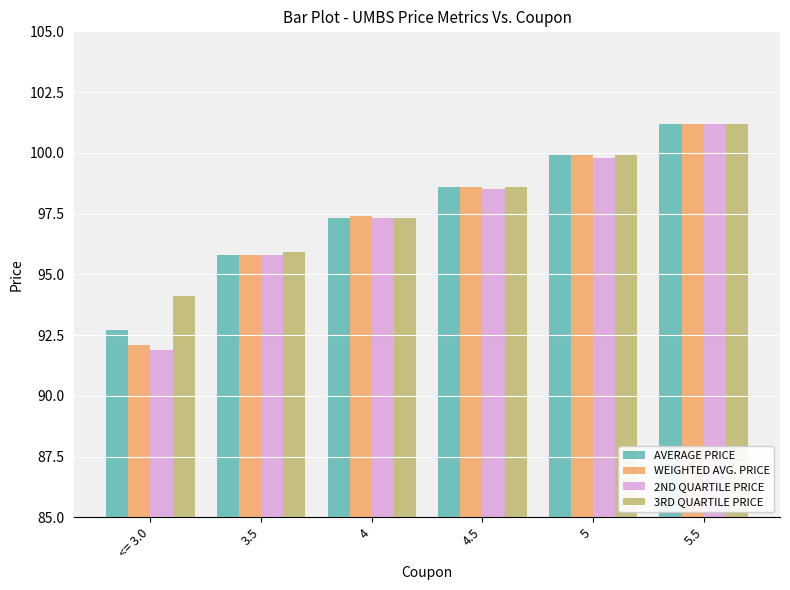

List the labels in order of AVERAGE PRICE value, smallest first.

<= 3.0, 3.5, 4, 4.5, 5, 5.5